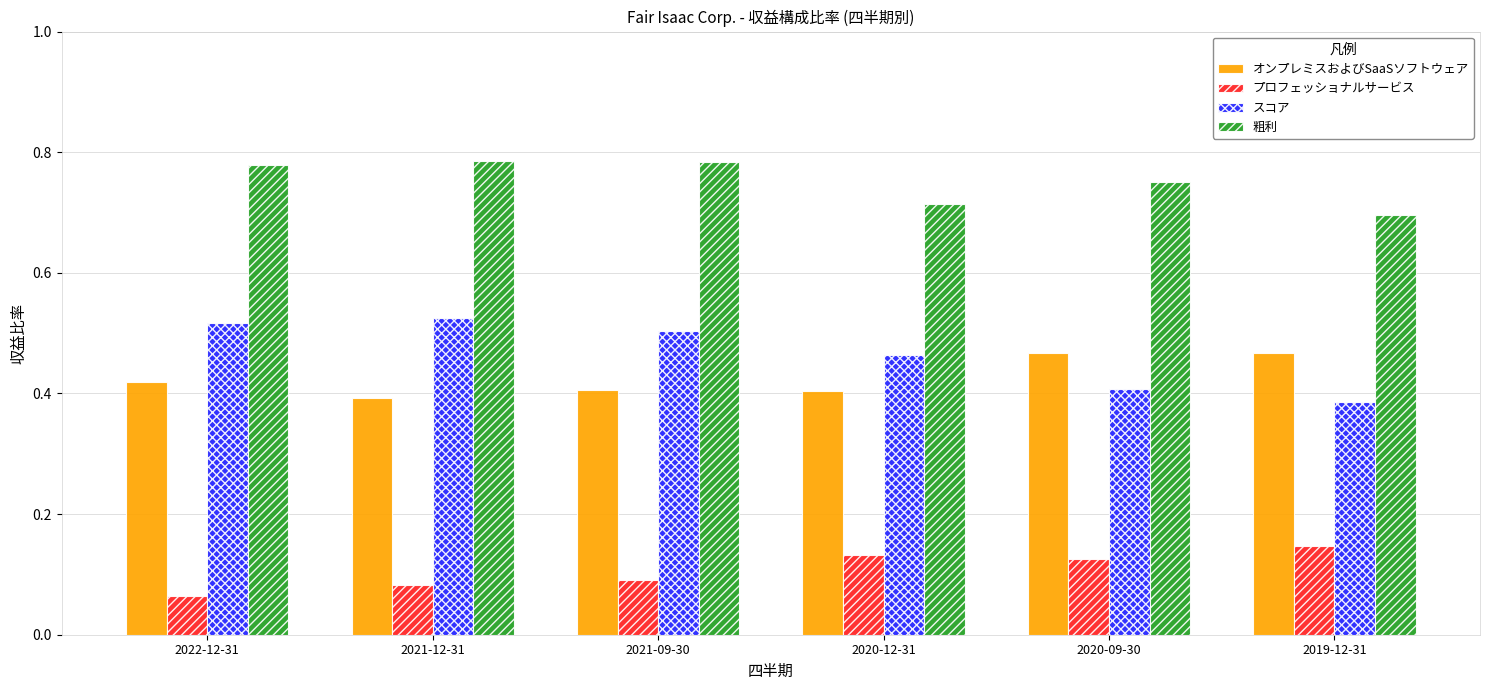

List the series in order of their peak value, lowest first.

プロフェッショナルサービス, オンプレミスおよびSaaSソフトウェア, スコア, 粗利